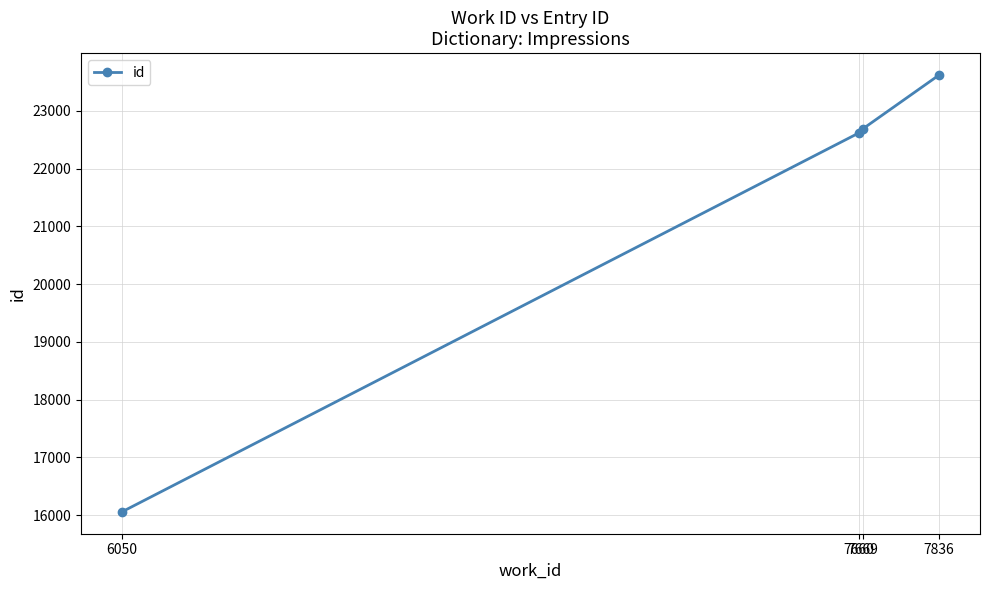

What is the minimum value shown in the chart?

16056